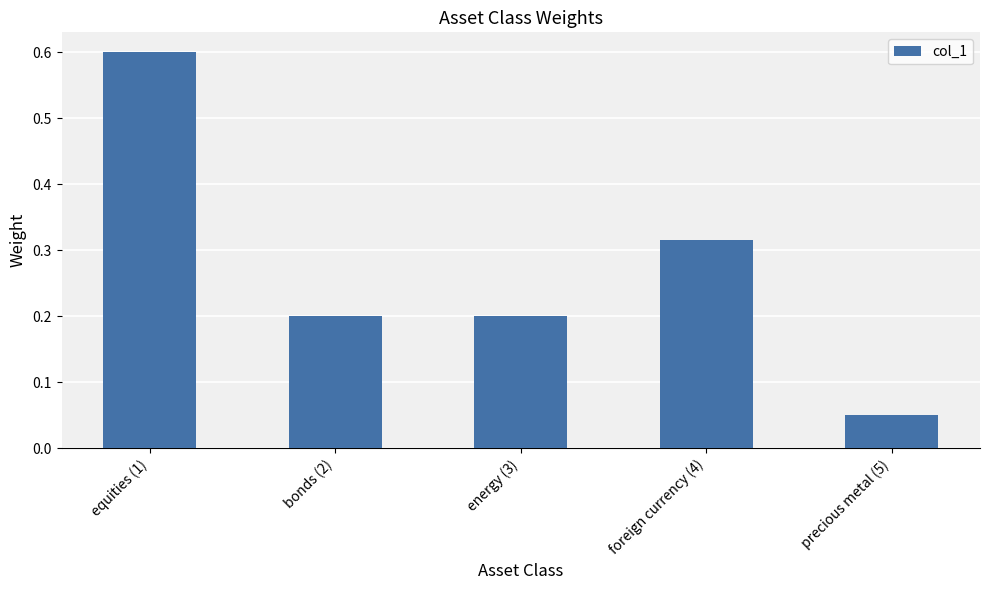

What is the difference between the values at equities (1) and energy (3)?

0.4